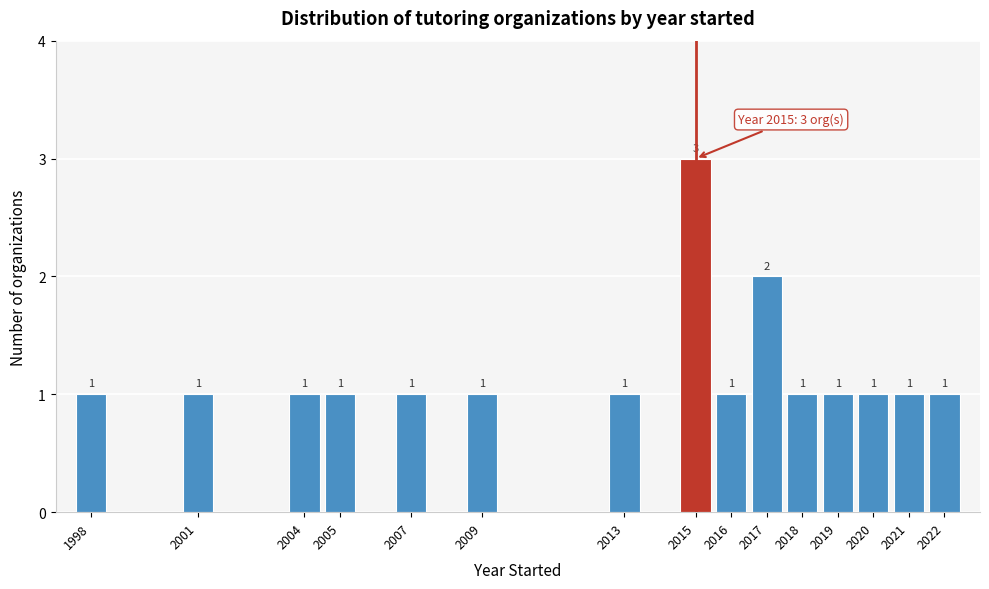

Reading right to left, extract all data points from this chart.

2022=1	2021=1	2020=1	2019=1	2018=1	2017=2	2016=1	2015=3	2013=1	2009=1	2007=1	2005=1	2004=1	2001=1	1998=1